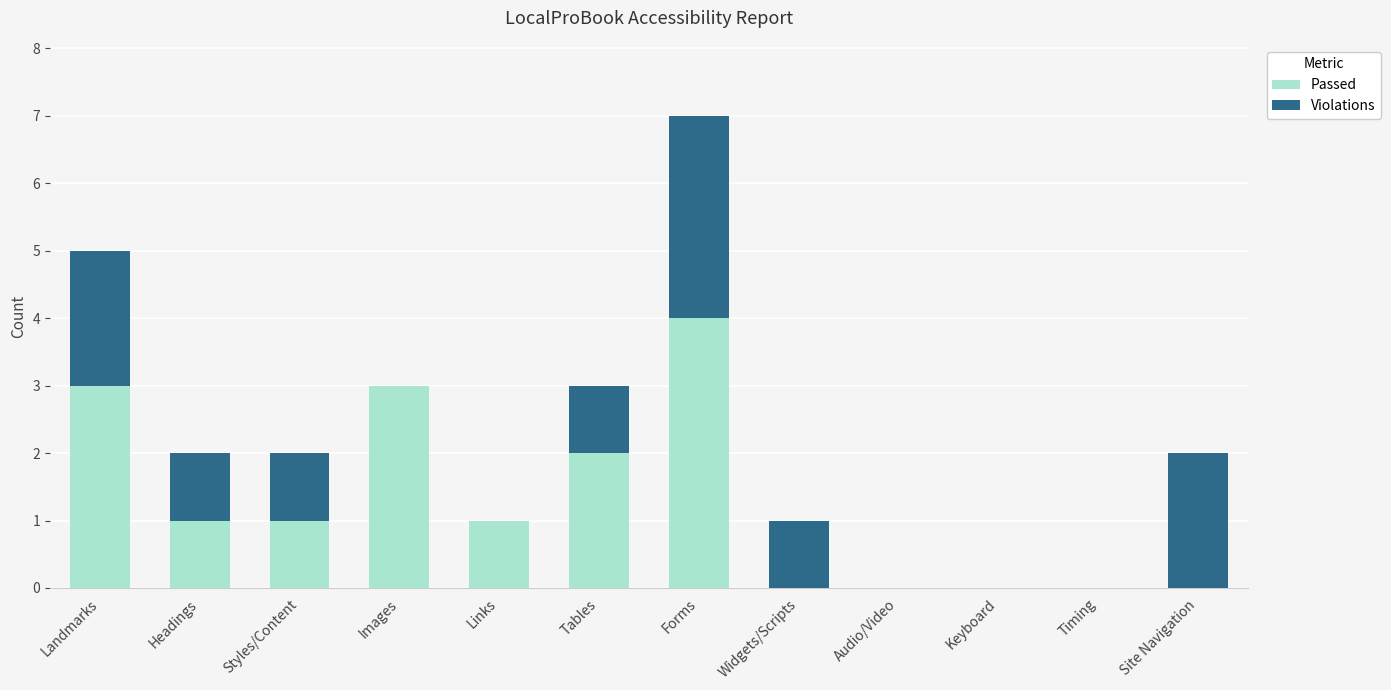

What is the approximate value of Passed at Landmarks?

3